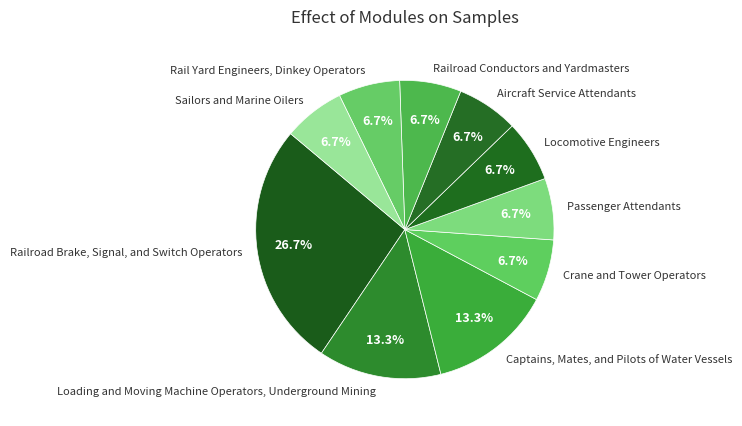

What percentage is NOT represented by Aircraft Service Attendants?

93.3%